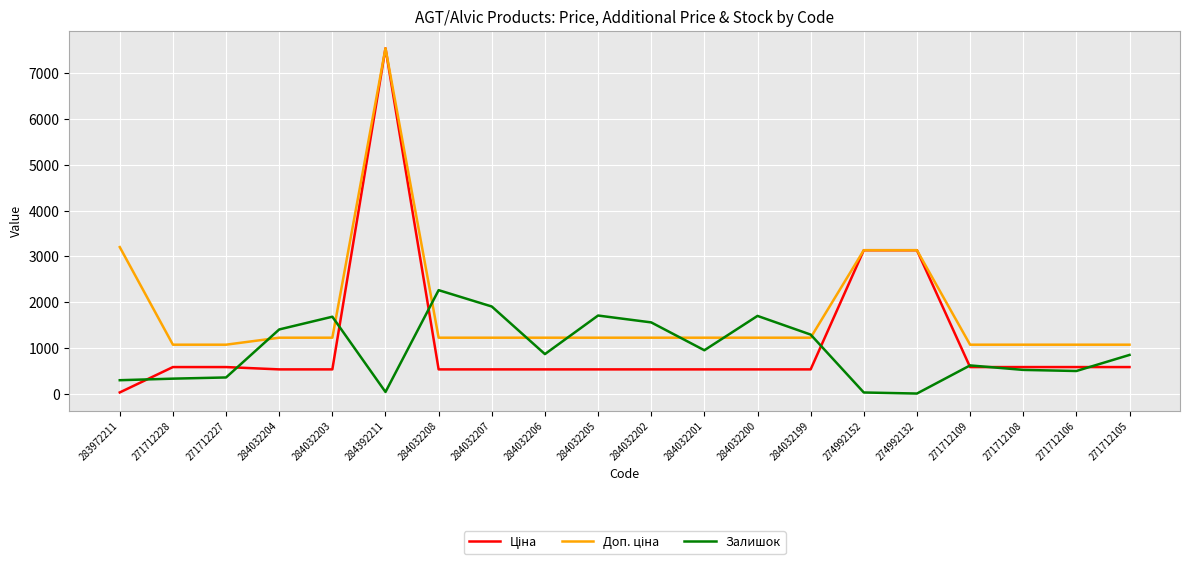

At which category is the sum across all series the highest?

284392211